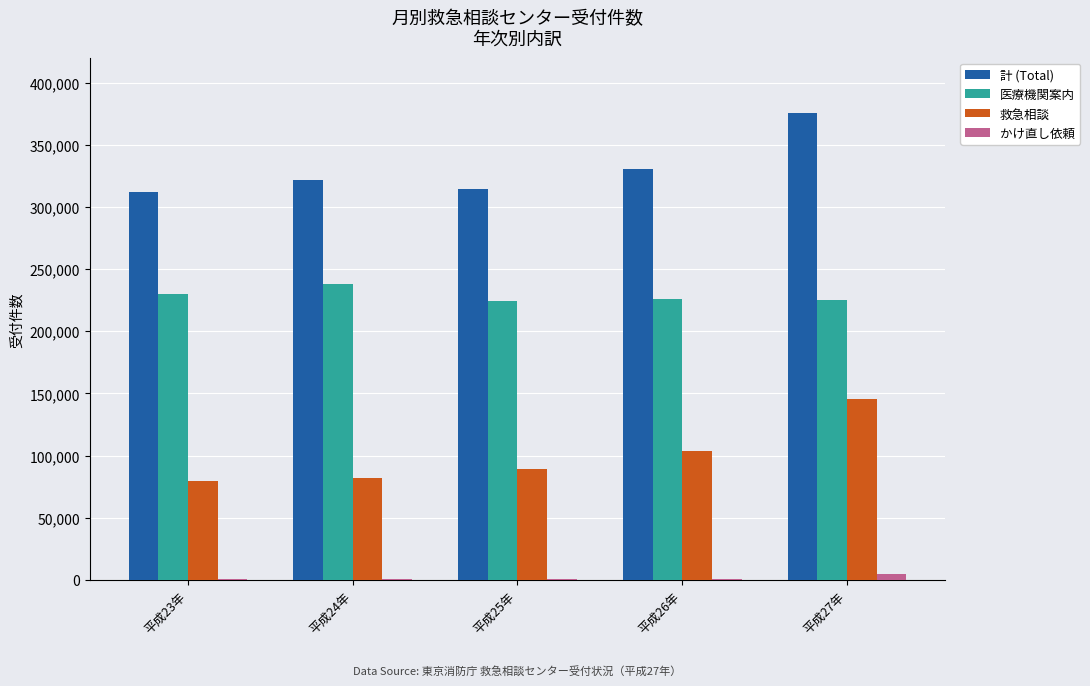

Between 平成24年 and 平成27年, which series saw the biggest shift?

救急相談